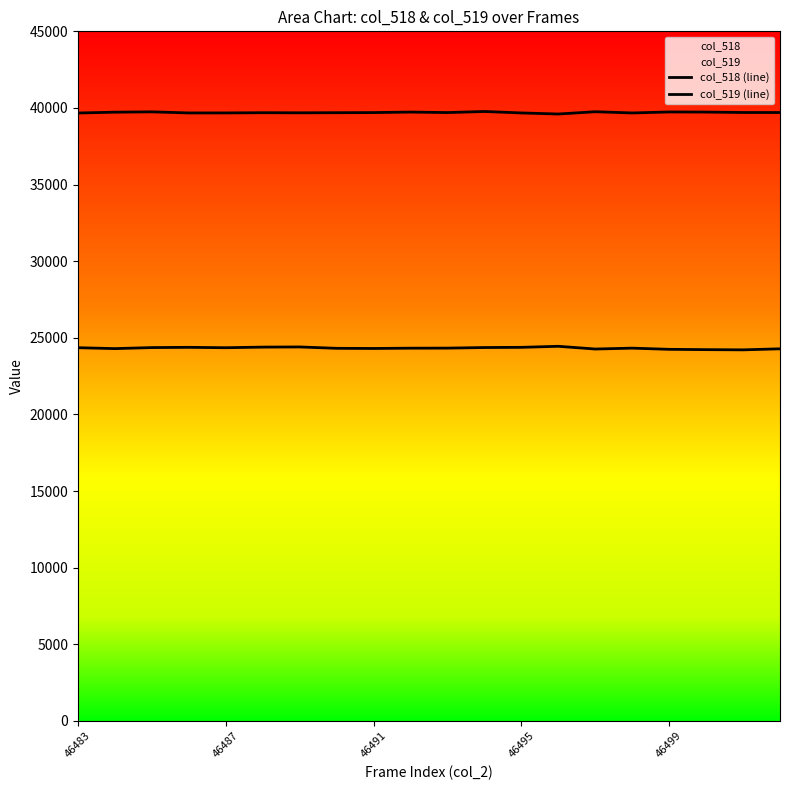

What position from the left is 17?

18